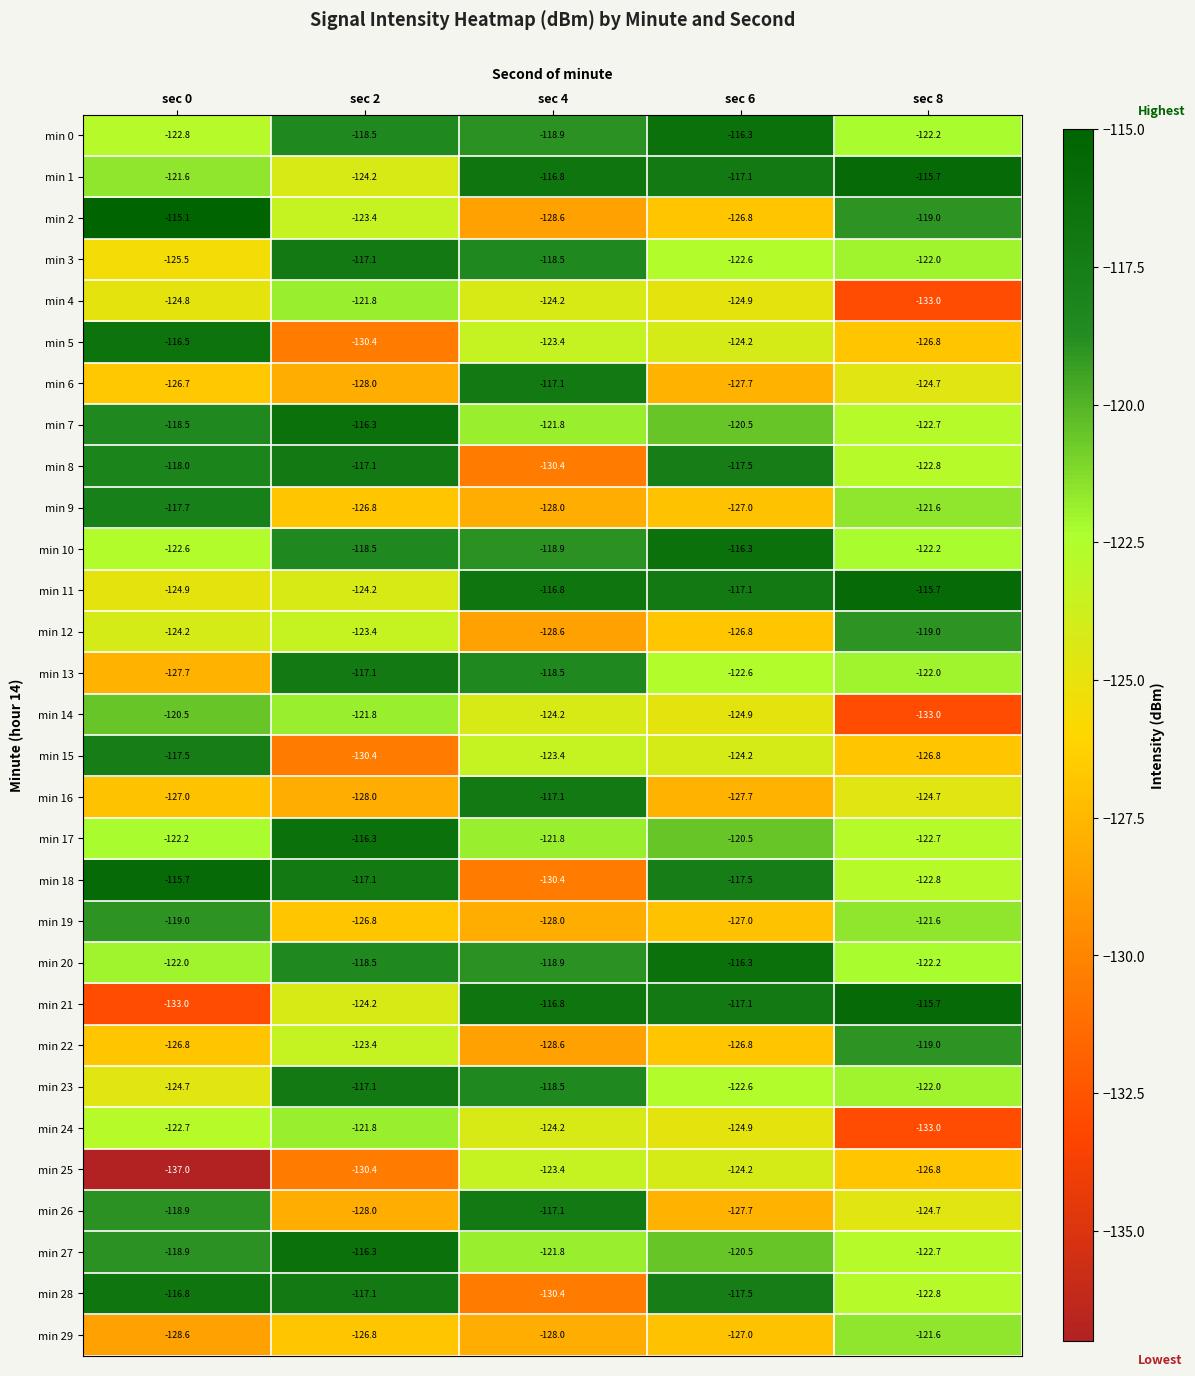

Is the value of min 20 at sec 4 greater than the value of min 10 at sec 8?

Yes